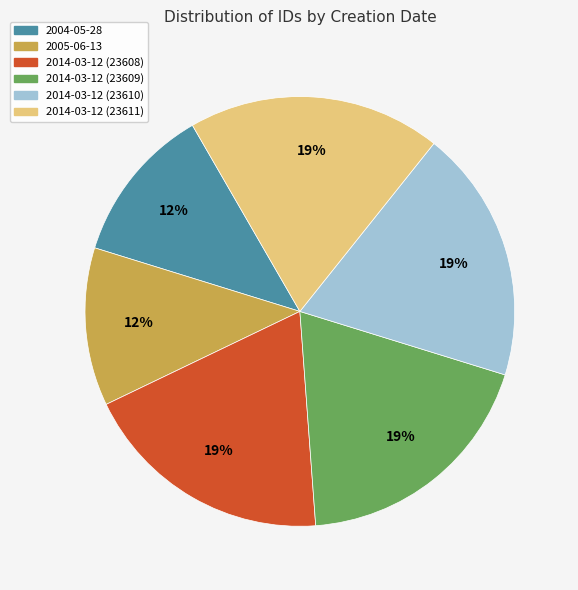

Is there a majority slice in this chart?

No